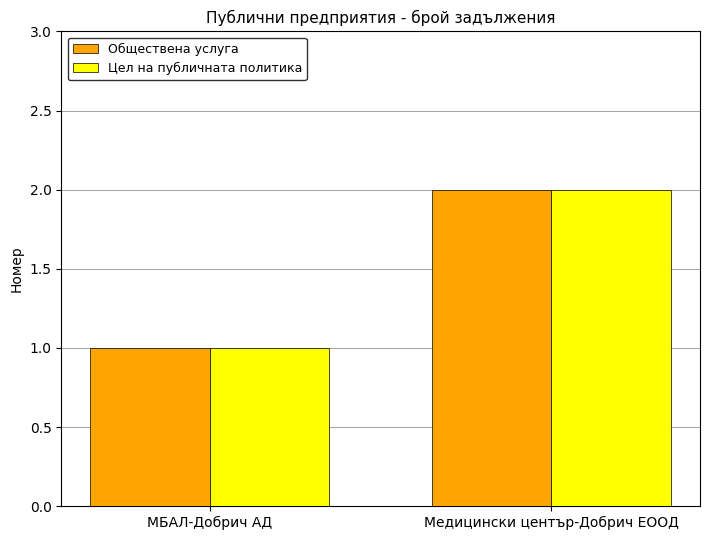

Which category has the lowest value in the Цел на публичната политика series?

МБАЛ-Добрич АД